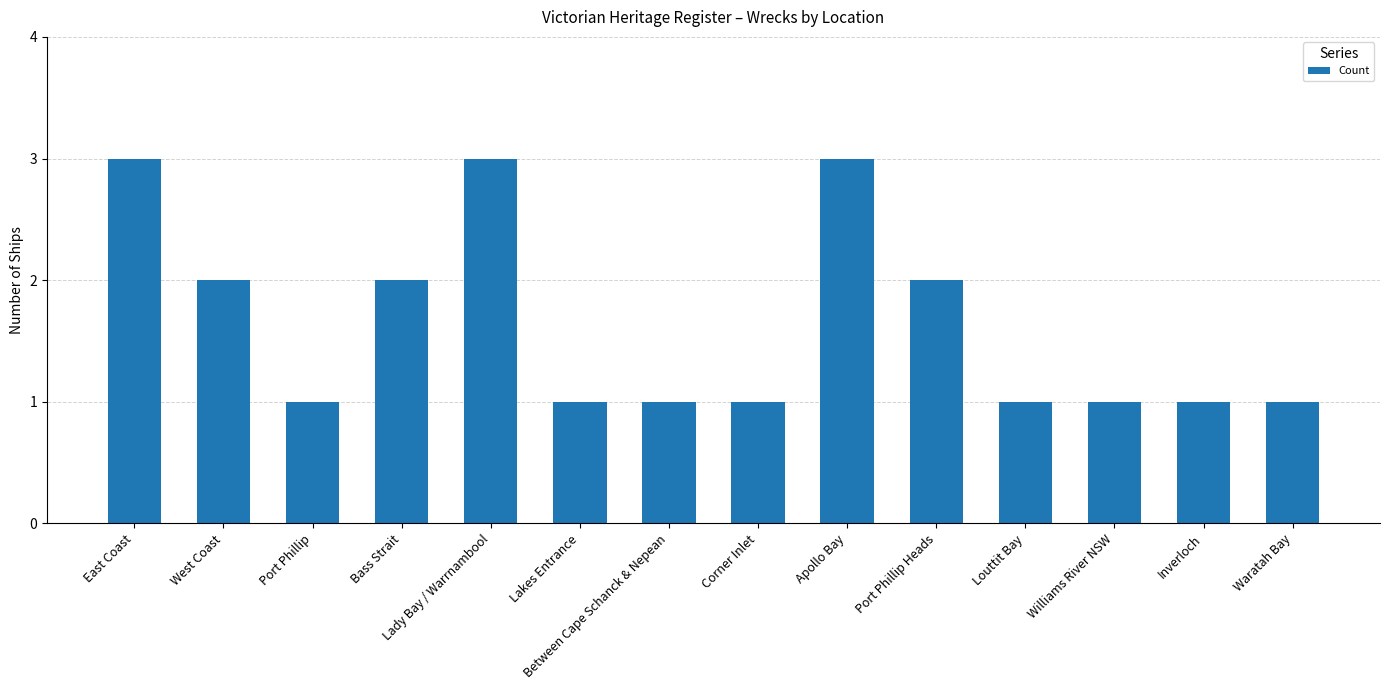

What is the sum of the values at Corner Inlet and Waratah Bay?

2